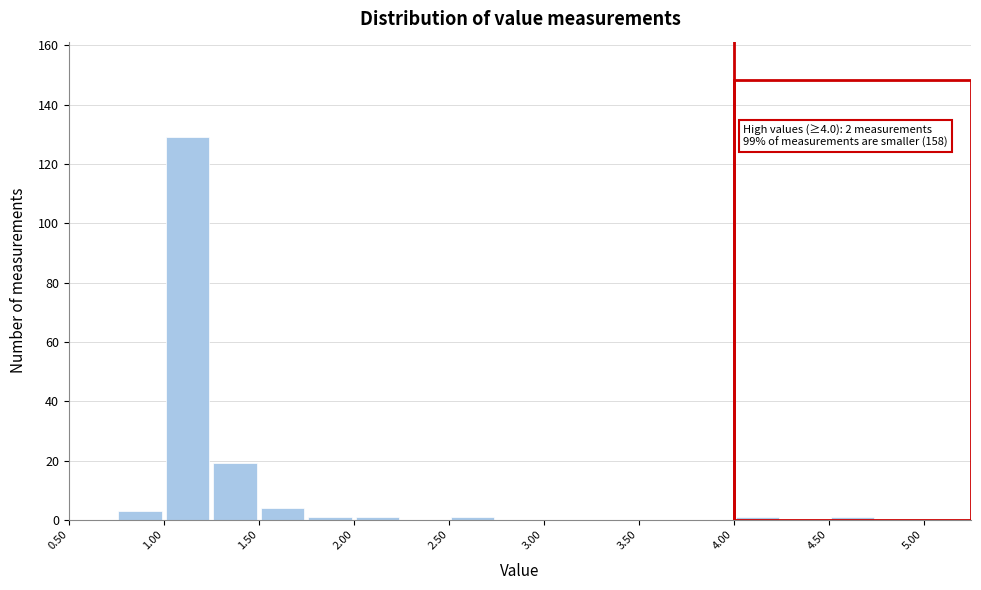

Over which range of the x-axis is the bar tallest?

1.00 to 1.25